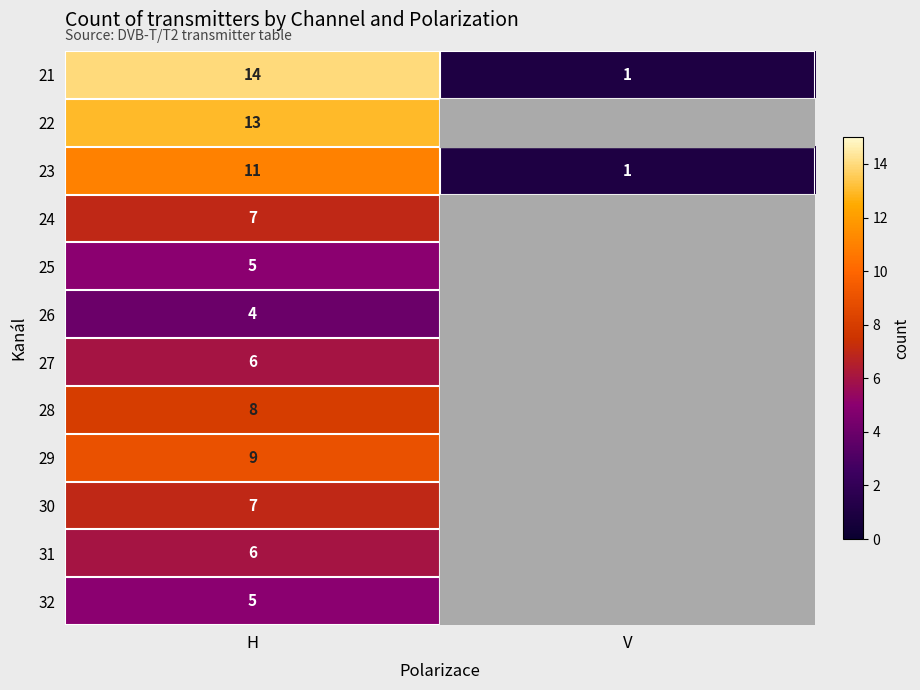

The 28 series shows 4 at H. True or false?

False